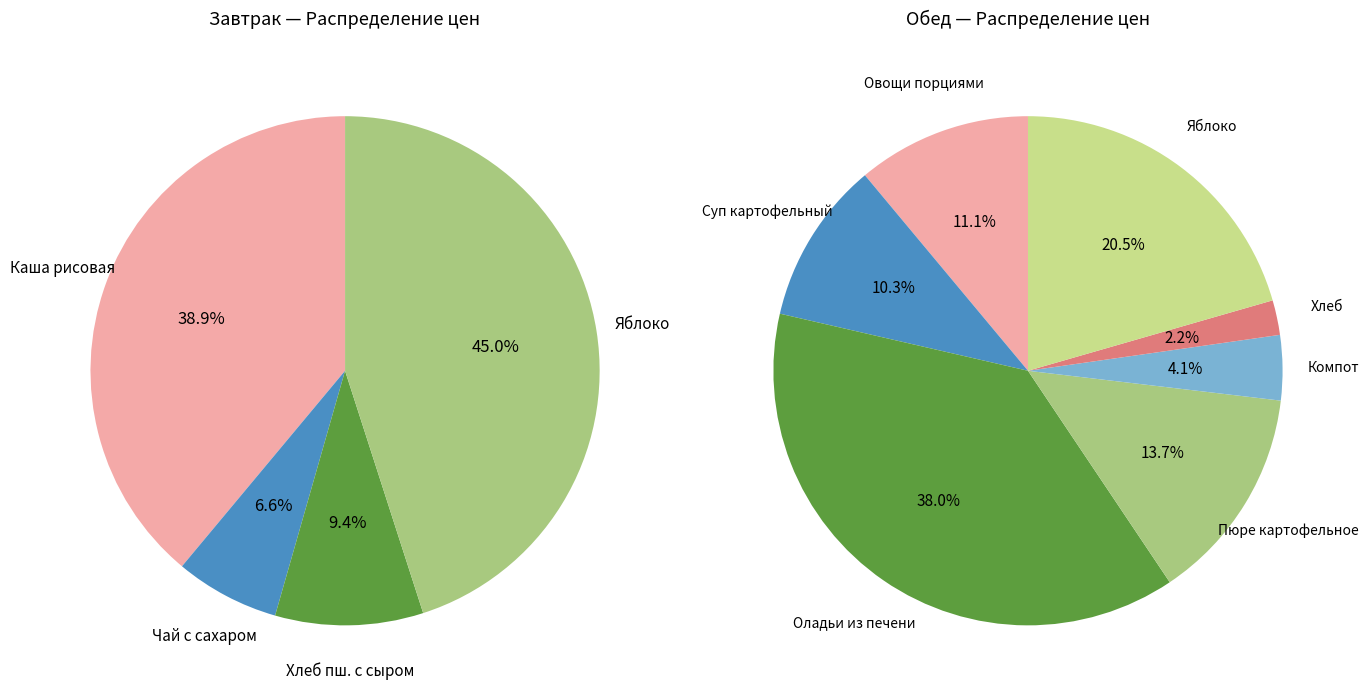

What portion of the pie excludes Завтрак?

68.7%